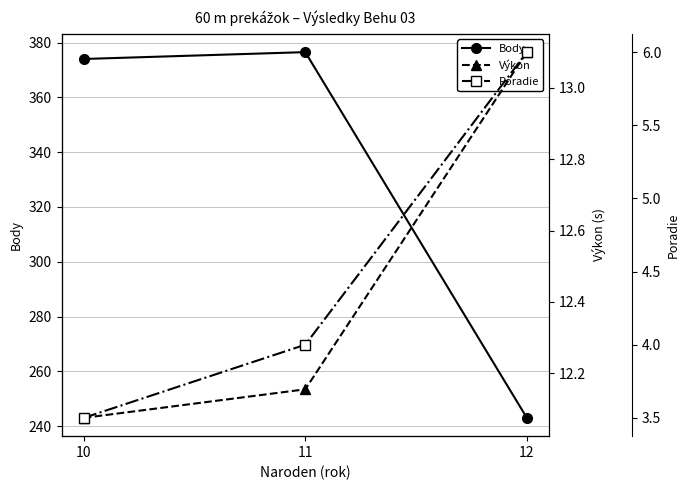

Which category has the highest value in the Poradie series?

12